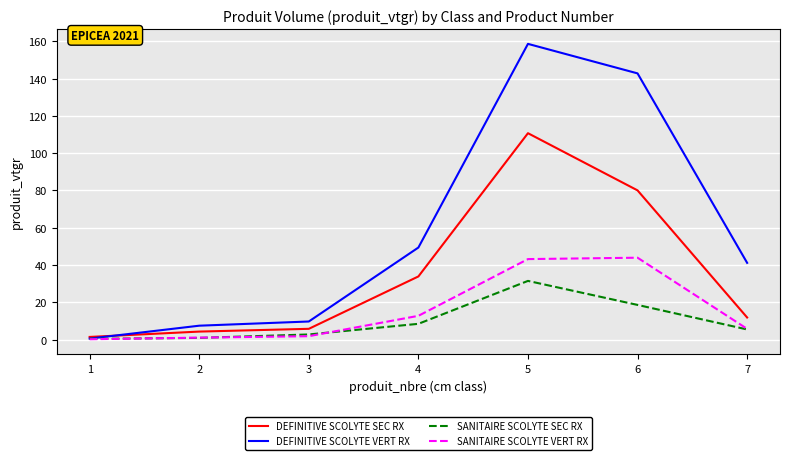

Read the DEFINITIVE SCOLYTE SEC RX value at 4.

33.9